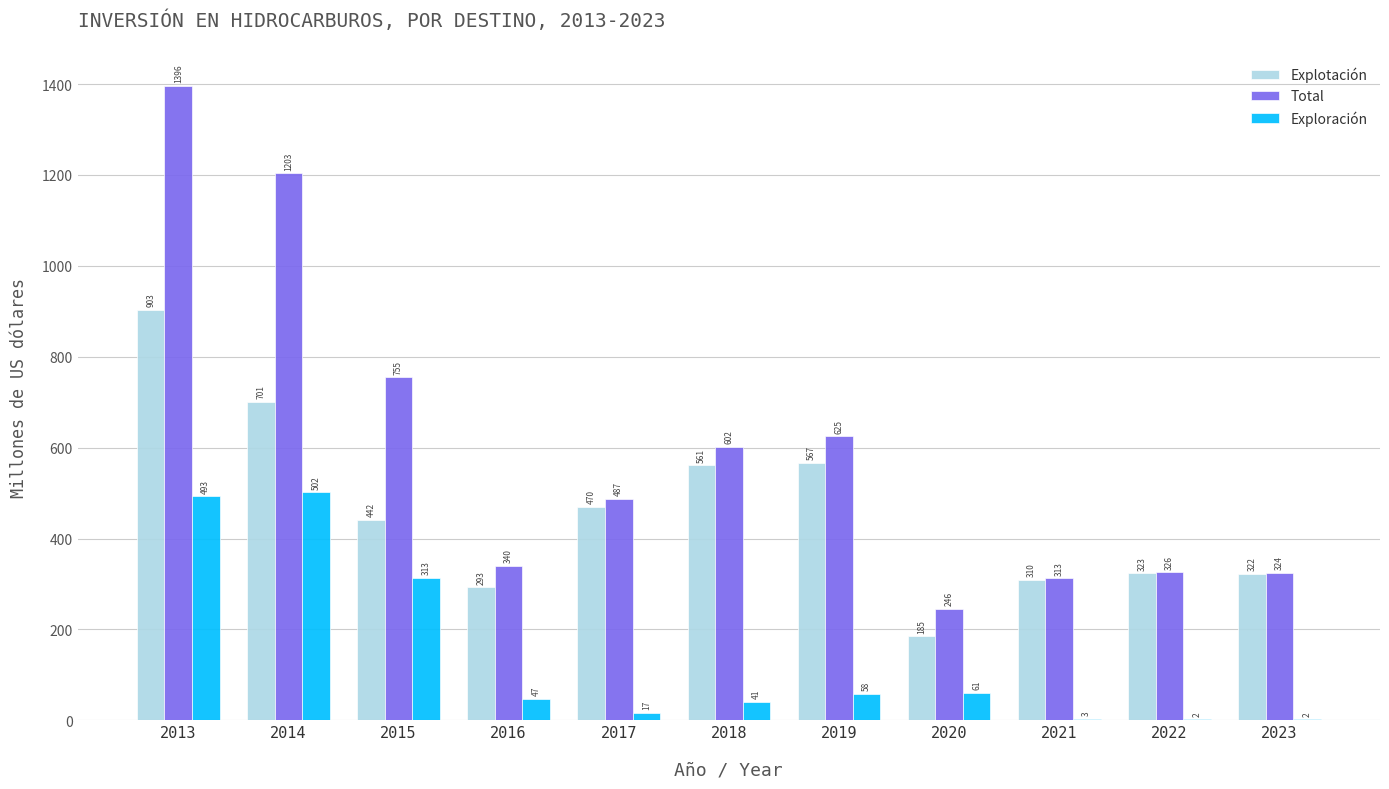

Which category has the highest value in the Explotación series?

2013